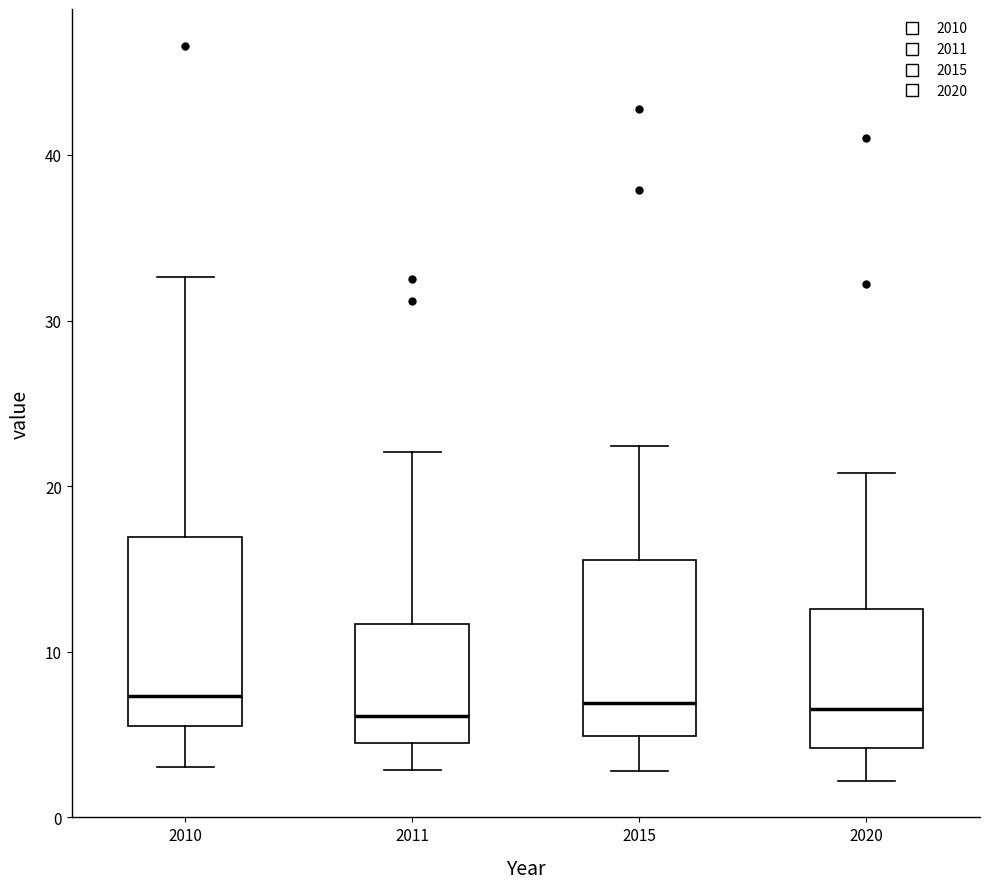

Reading left to right, read every box against the y-axis: the position of its median line, the range the box covers, and the ends of its whiskers. The values are not printed on the chart, so give them approximately, as read against the axis.

2010: median 7, box 5 to 17, whiskers 3 to 33
2011: median 6, box 4 to 12, whiskers 3 to 22
2015: median 7, box 5 to 16, whiskers 3 to 22
2020: median 7, box 4 to 13, whiskers 2 to 21